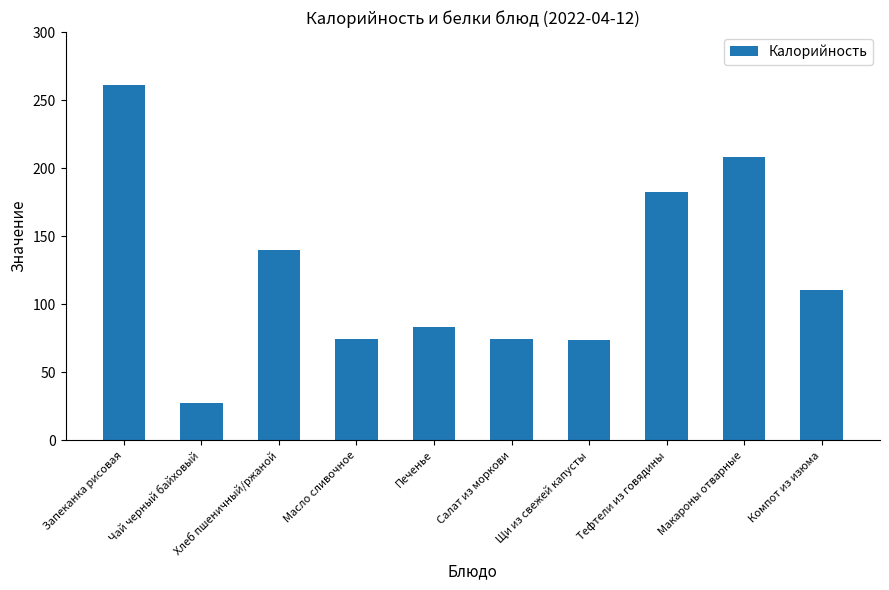

What is the greatest value displayed?

261.0